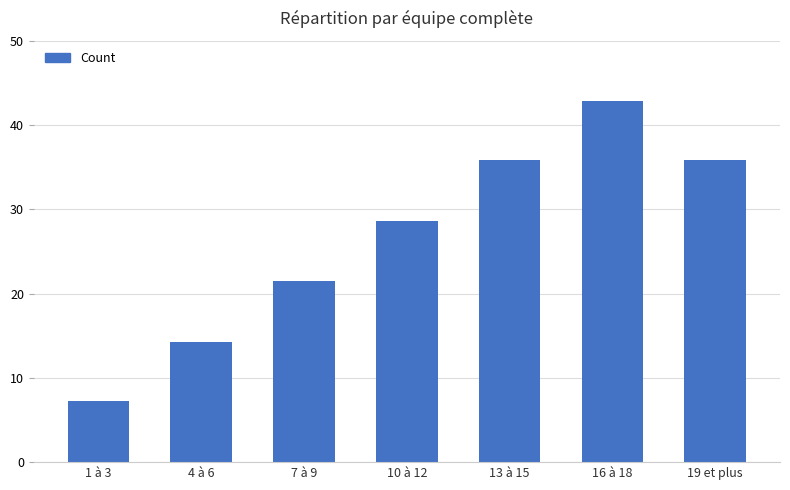

Reading left to right, list all the values displayed in this chart.

1 à 3=7.2	4 à 6=14.3	7 à 9=21.5	10 à 12=28.6	13 à 15=35.8	16 à 18=42.9	19 et plus=35.8